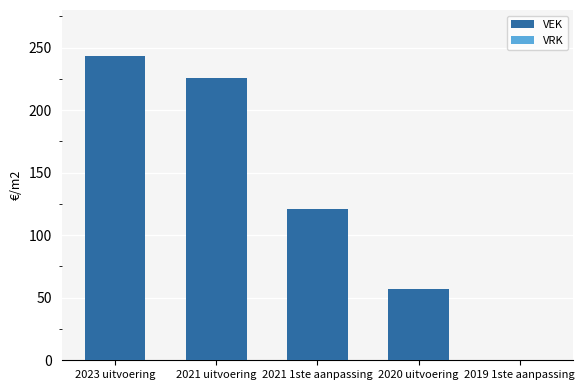

Which has a higher value, 2020 uitvoering or 2021 uitvoering?

2021 uitvoering